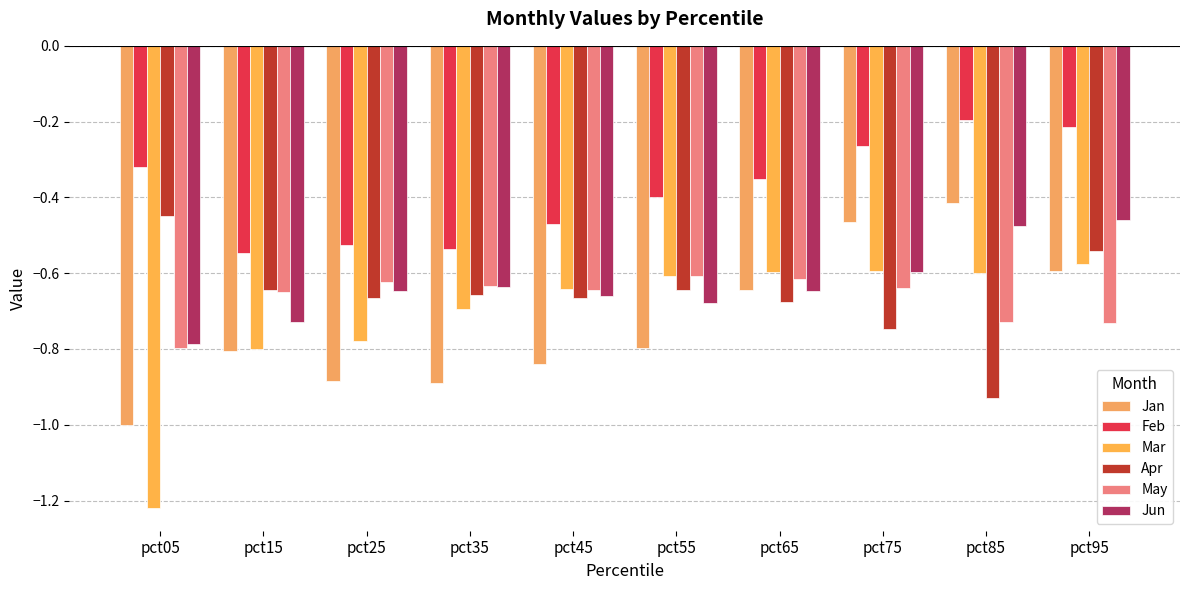

What is the sum of the May values at pct35 and pct85?

-1.4